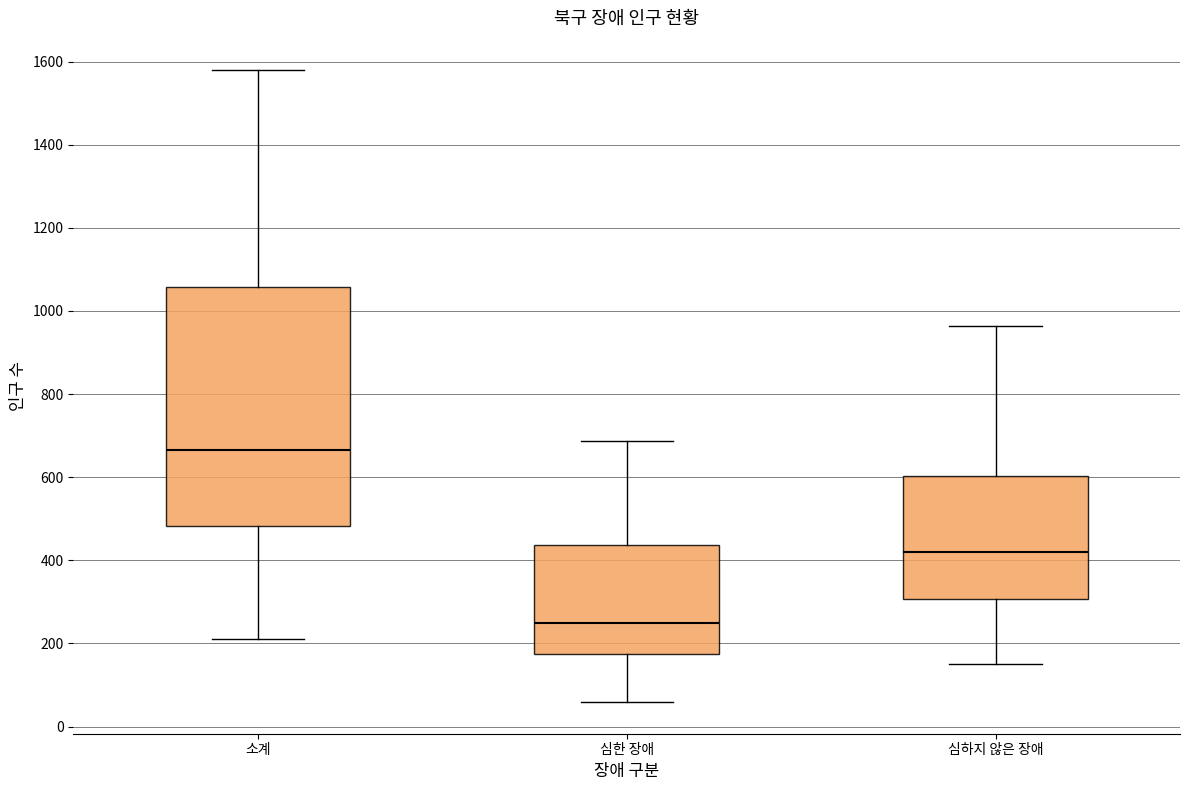

Where does the upper whisker of the box for 소계 end on the y-axis? The values are not printed on the chart, so give them approximately, as read against the axis.

1580